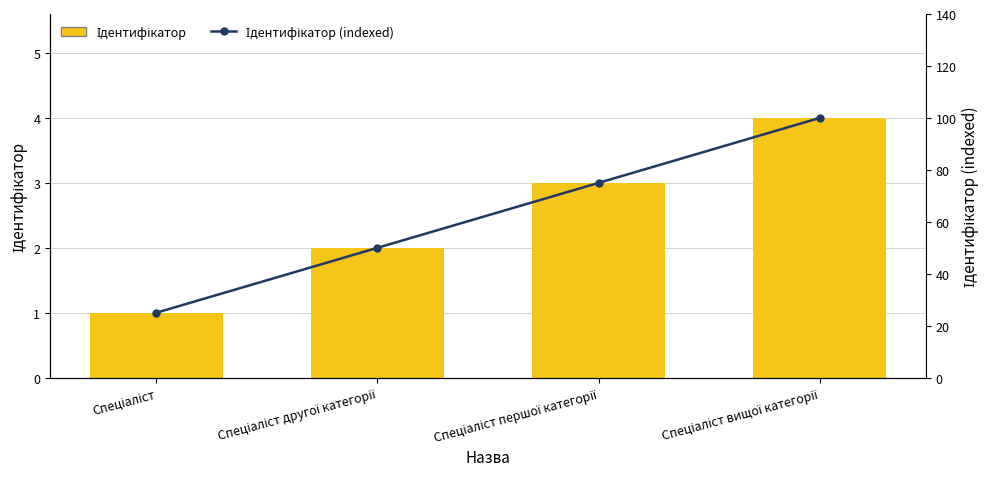

Reading left to right, transcribe all the data shown in this chart.

Ідентифікатор: Спеціаліст=1	Спеціаліст другої категорії=2	Спеціаліст першої категорії=3	Спеціаліст вищої категорії=4
Ідентифікатор (indexed): Спеціаліст=25	Спеціаліст другої категорії=50	Спеціаліст першої категорії=75	Спеціаліст вищої категорії=100